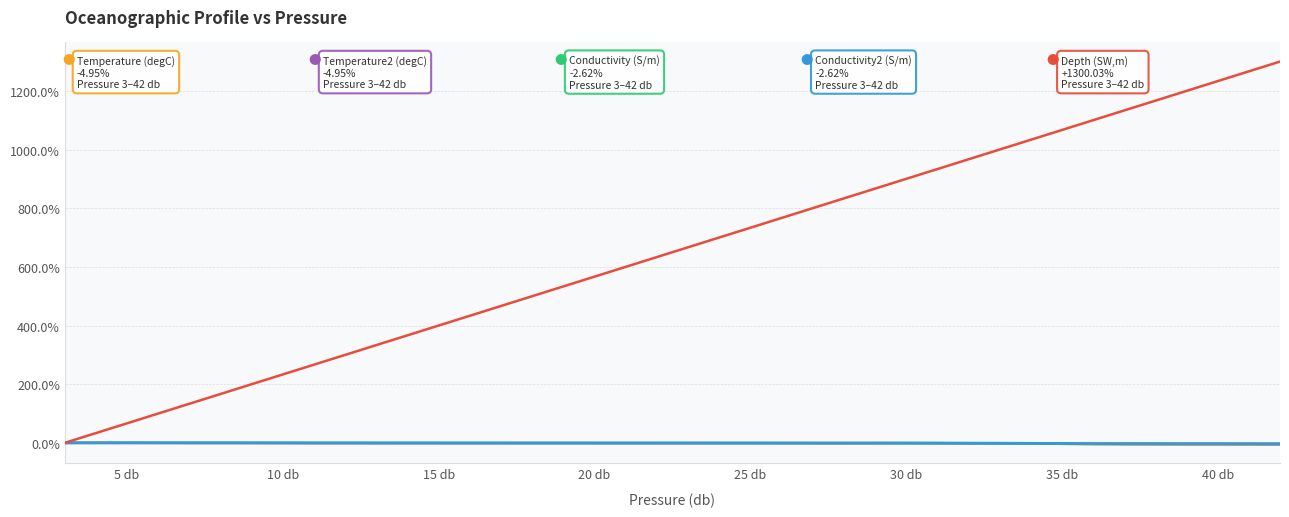

Is this an area chart (filled region under the line)?

No